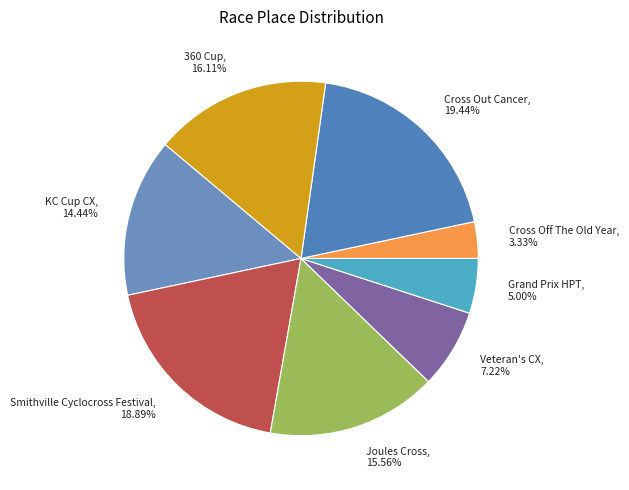

What portion of the pie excludes Joules Cross?

84.4%